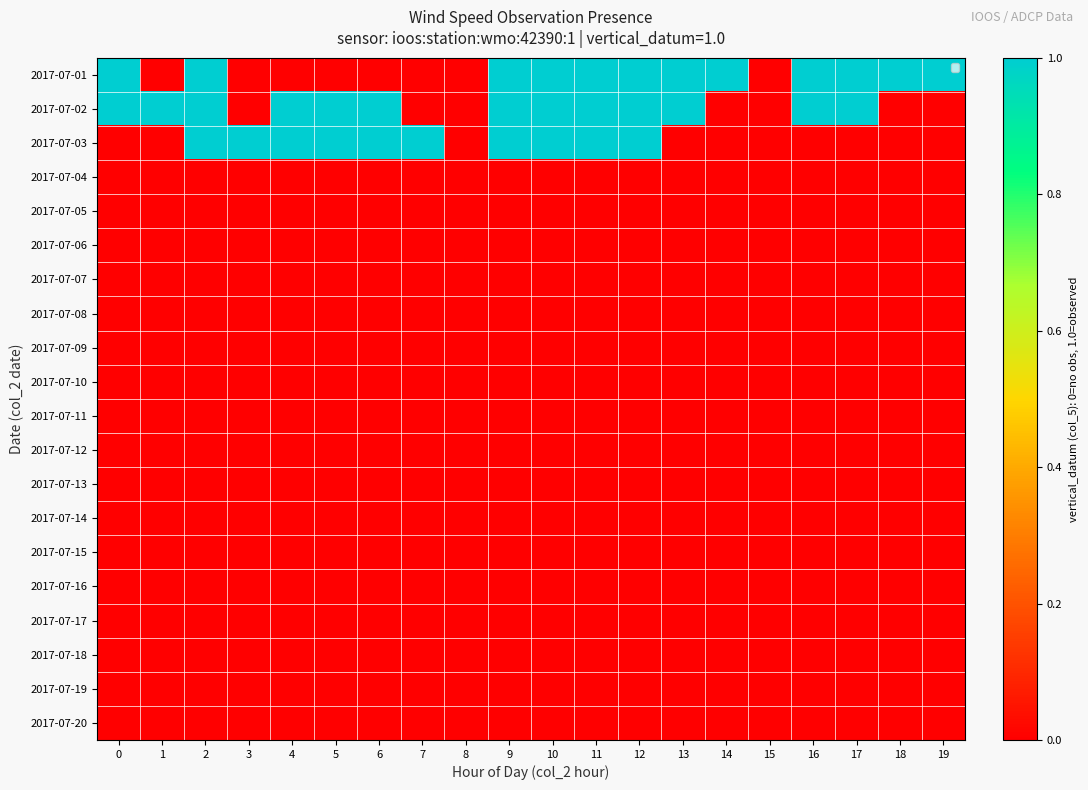

Count the number of categories in the chart.

20